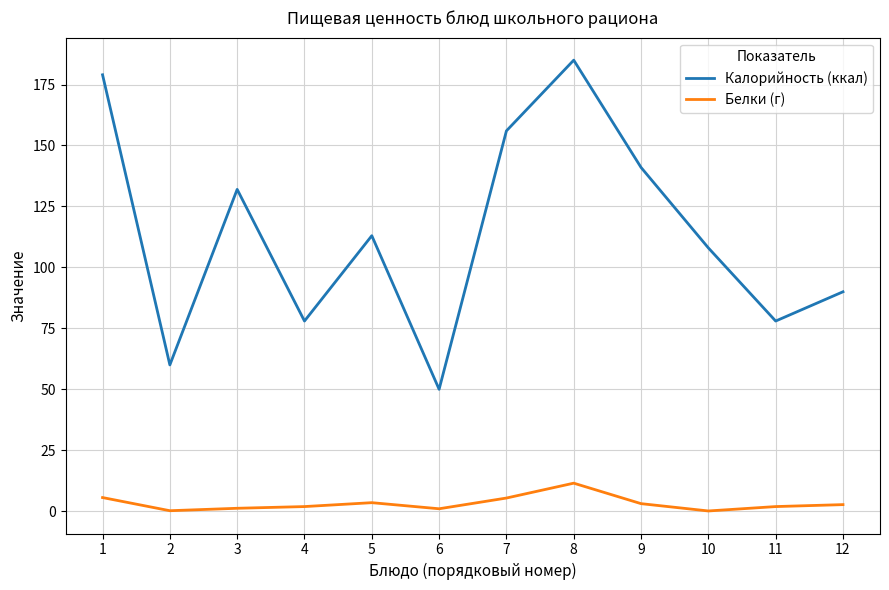

What are all the series names shown in the legend?

Калорийность (ккал), Белки (г)